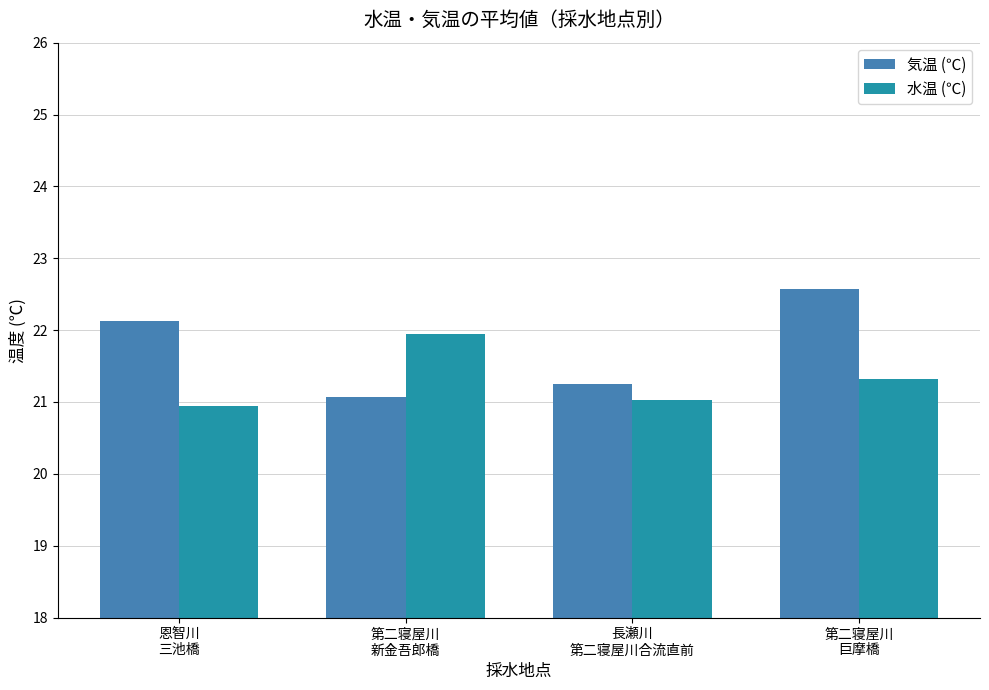

At 第二寝屋川
新金吾郎橋, list the series in order from largest to smallest.

水温 (℃), 気温 (℃)